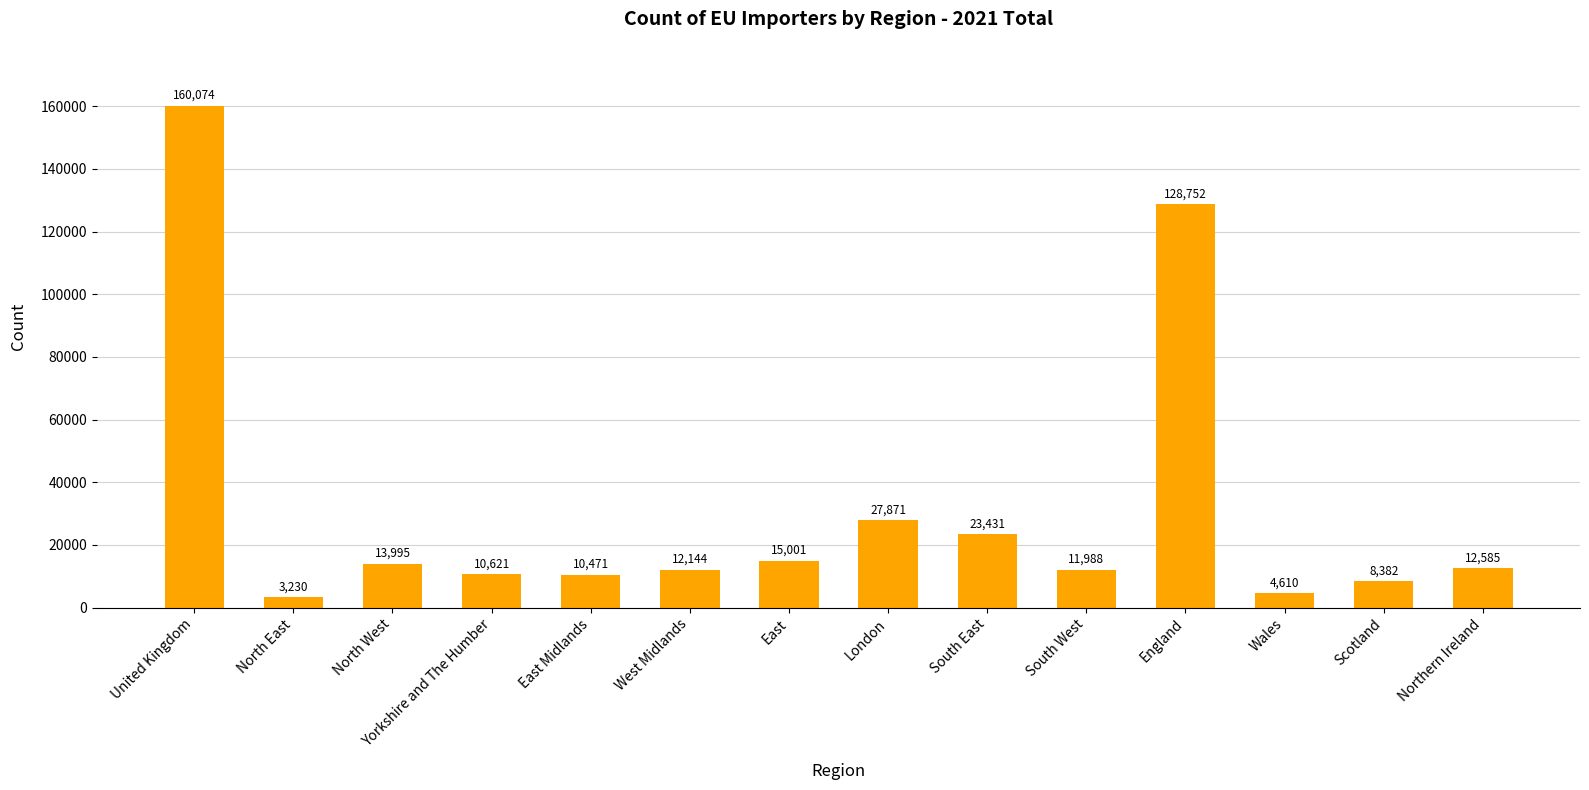

Reading left to right, list all the values displayed in this chart.

160074	3230	13995	10621	10471	12144	15001	27871	23431	11988	128752	4610	8382	12585